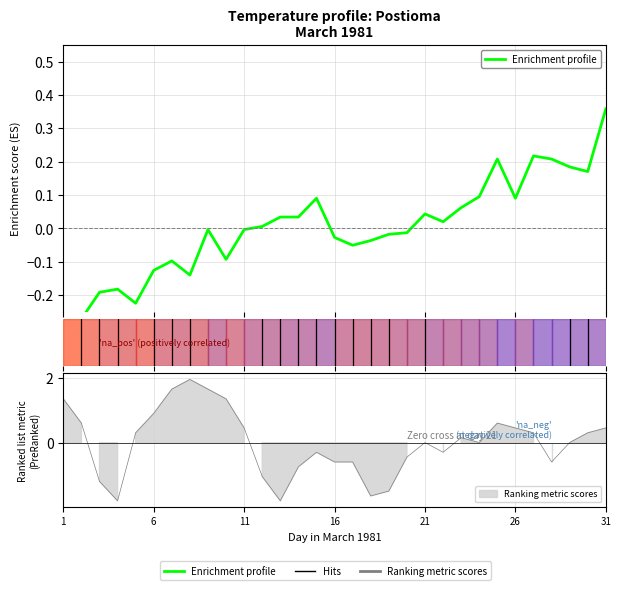

Count the number of data series in this chart.

1